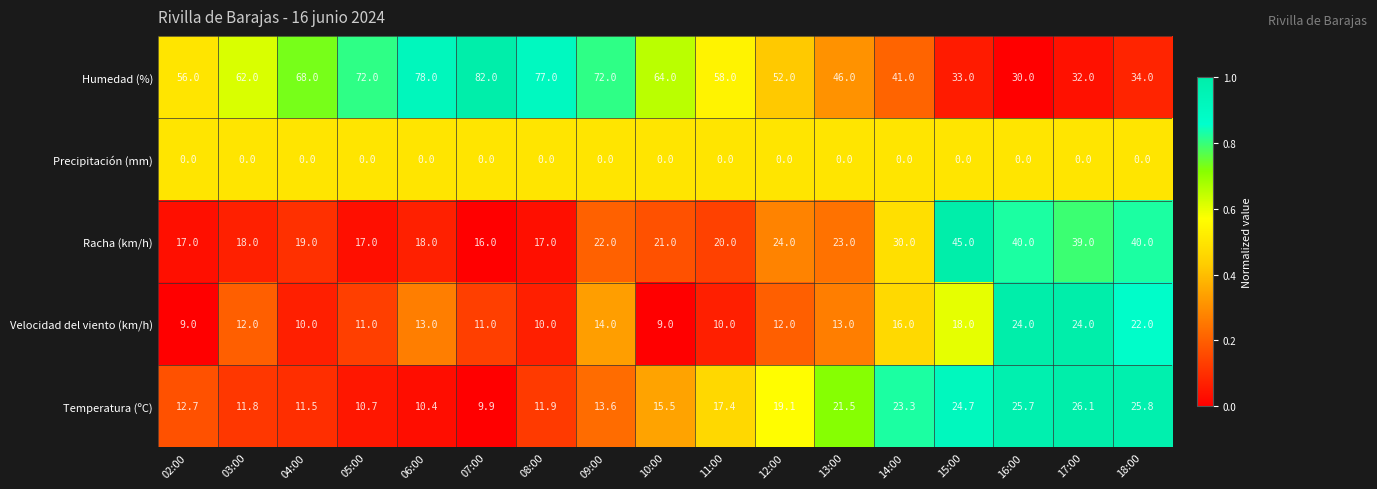

Which series has the widest spread of values?

Humedad (%)